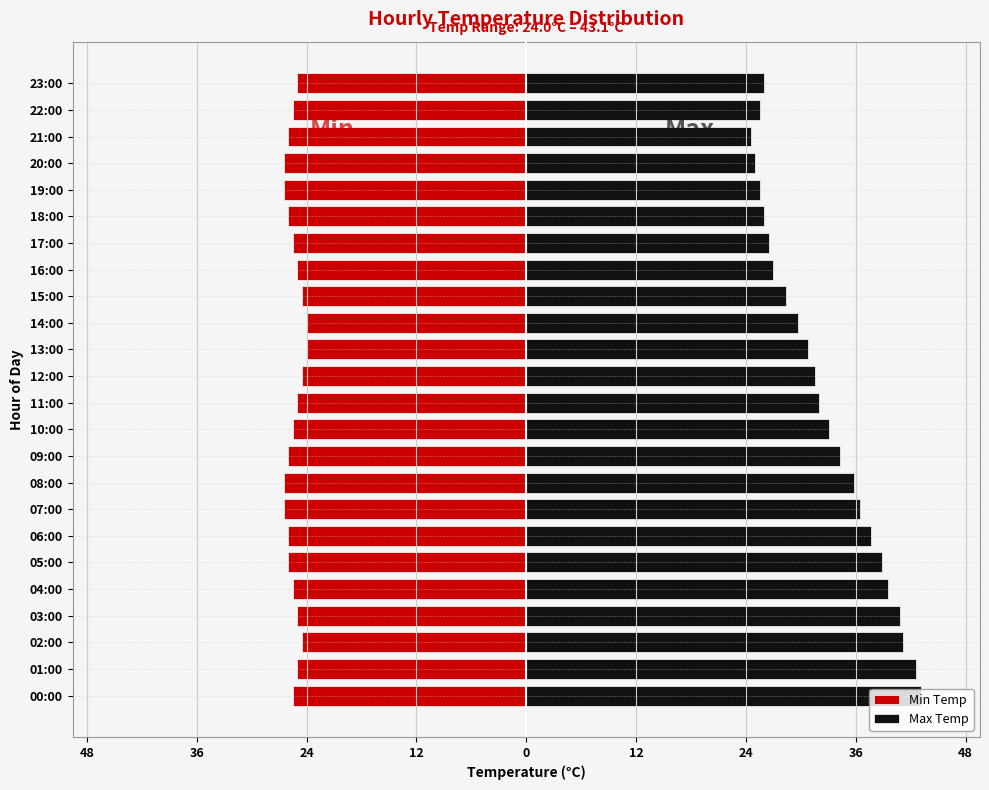

The Min Temp series shows -26.0 at 21:00. True or false?

True